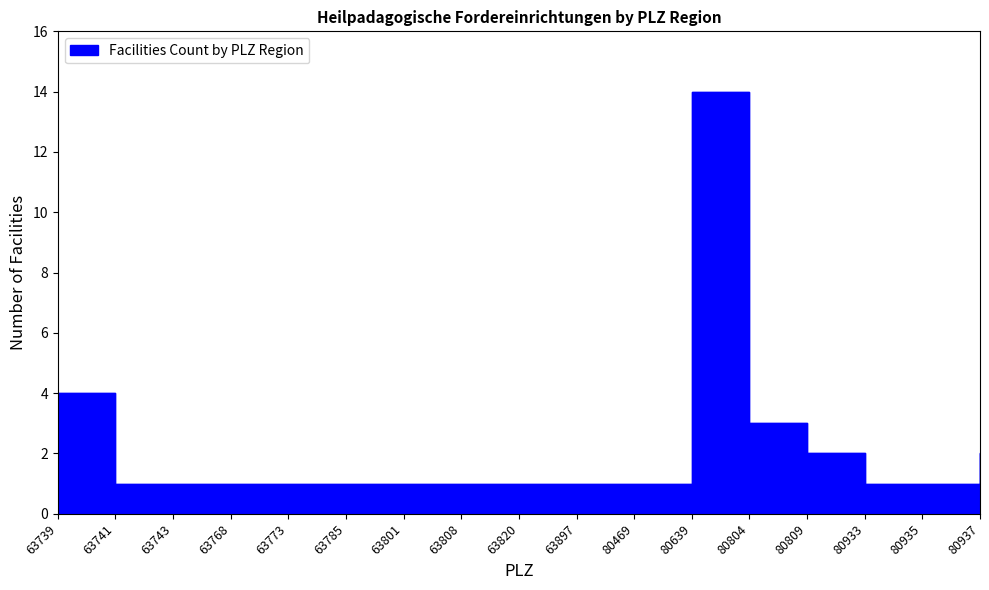

How many lines are shown in the chart?

1